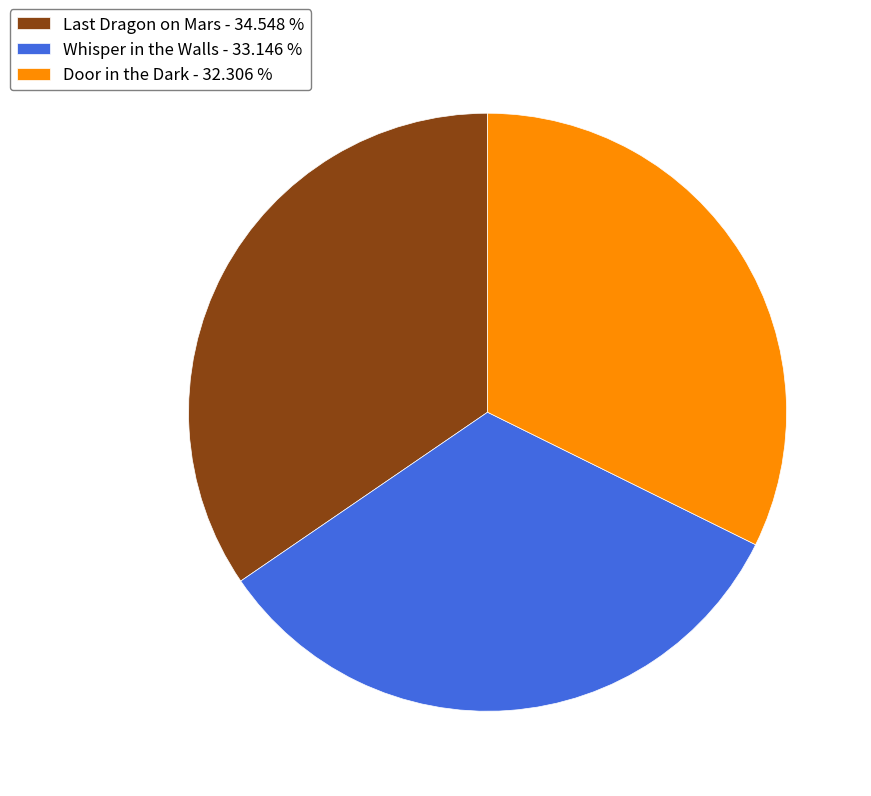

What is the smallest slice in the pie chart?

Door in the Dark